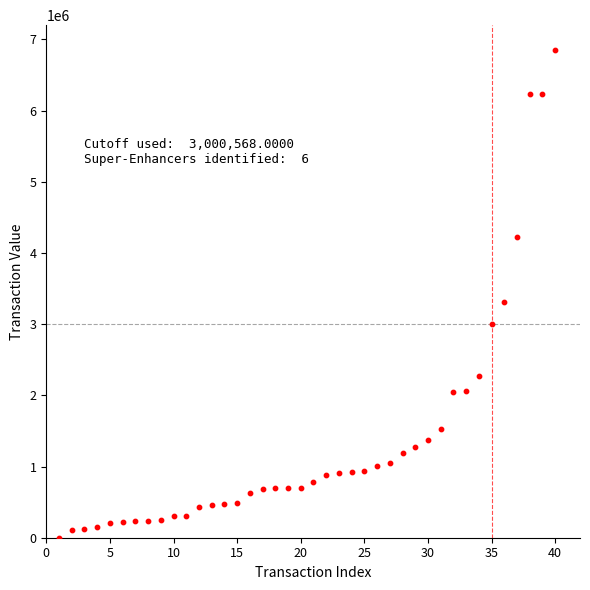

What Y value in the scatter plot is closest to 3428890?

3316250